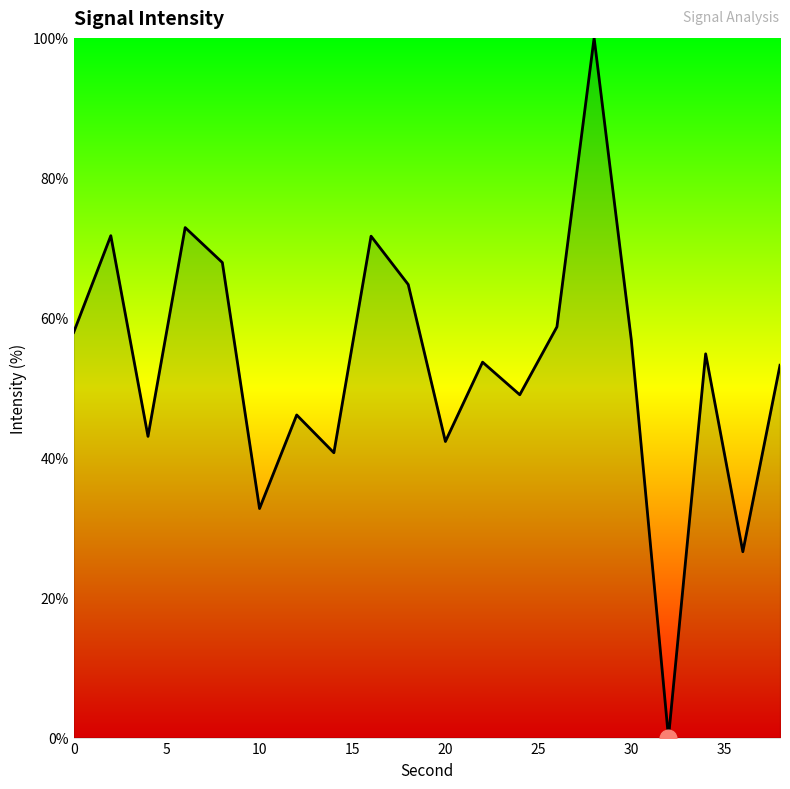

What is the difference between the maximum and minimum values?

100.0